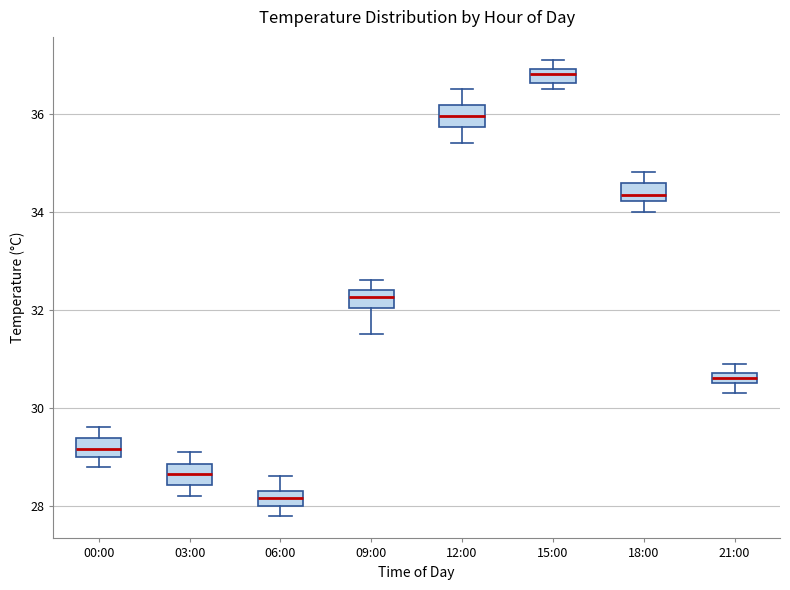

Which box's median line is the lowest?

06:00